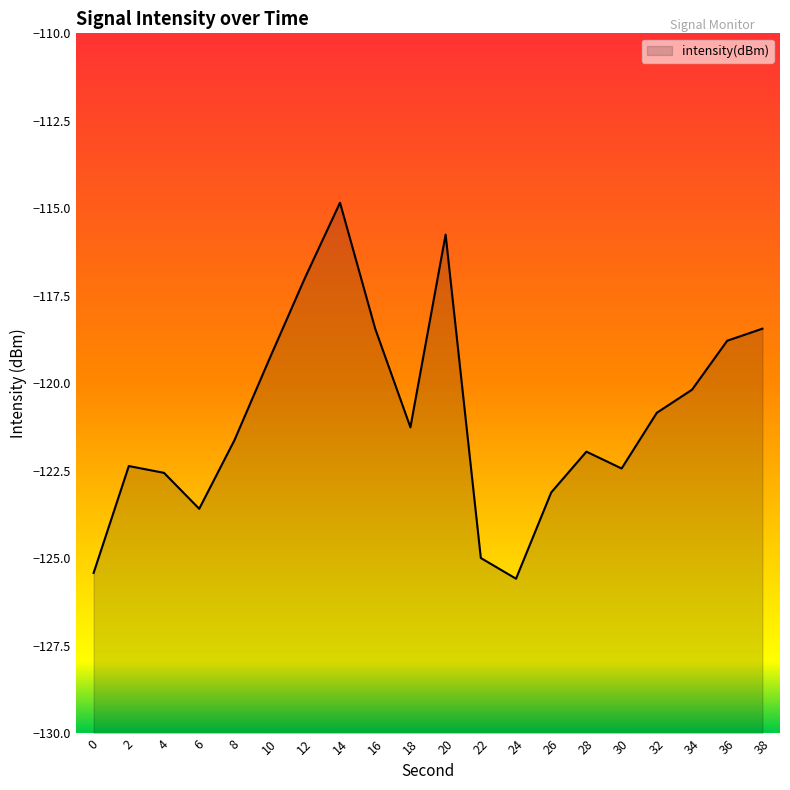

What is the difference between the values at 10 and 4?

3.3